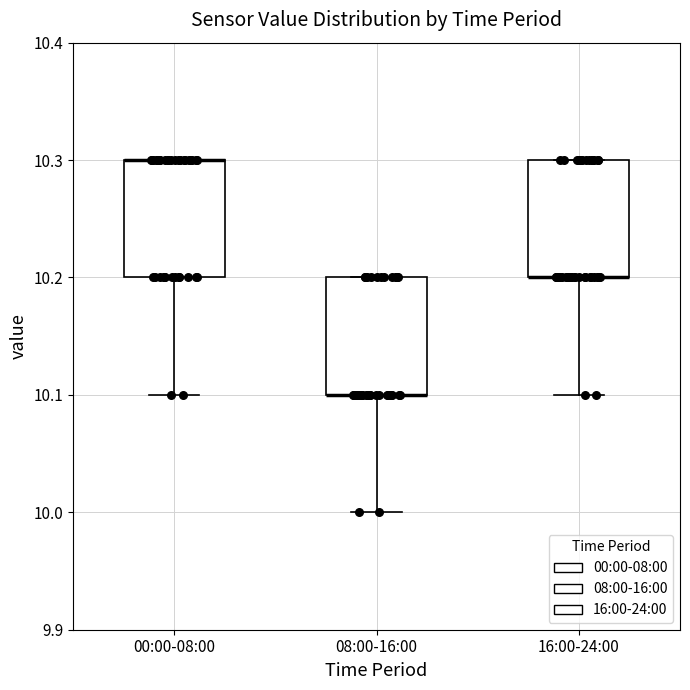

Reading left to right, read every box against the y-axis: the position of its median line, the range the box covers, and the ends of its whiskers. The values are not printed on the chart, so give them approximately, as read against the axis.

00:00-08:00: median 10.3 (drawn on the box's upper edge), box 10.2 to 10.3, whiskers 10.1 to 10.3
08:00-16:00: median 10.1 (drawn on the box's lower edge), box 10.1 to 10.2, whiskers 10.0 to 10.2
16:00-24:00: median 10.2 (drawn on the box's lower edge), box 10.2 to 10.3, whiskers 10.1 to 10.3